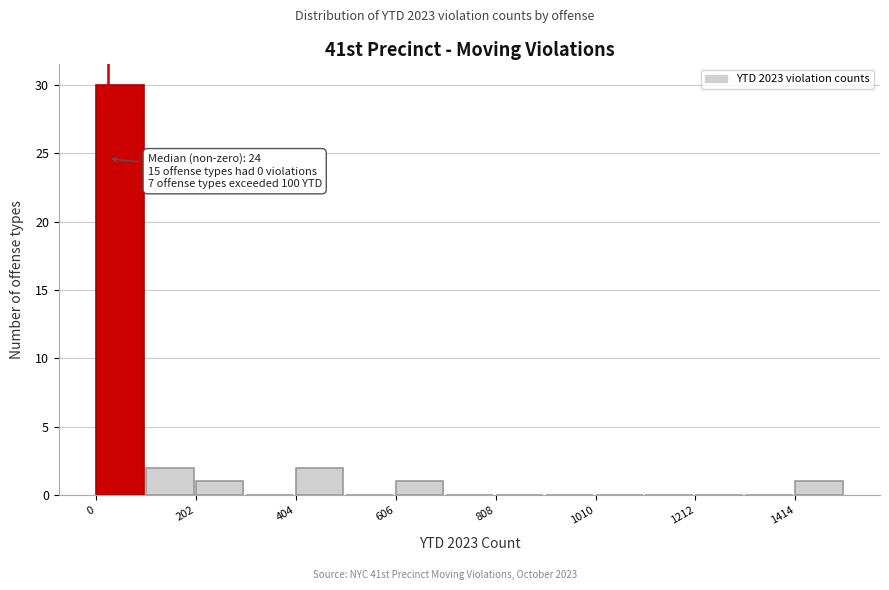

Around what value on the x-axis is the tallest bar? Give the approximate position of its centre, as read against the axis.

50